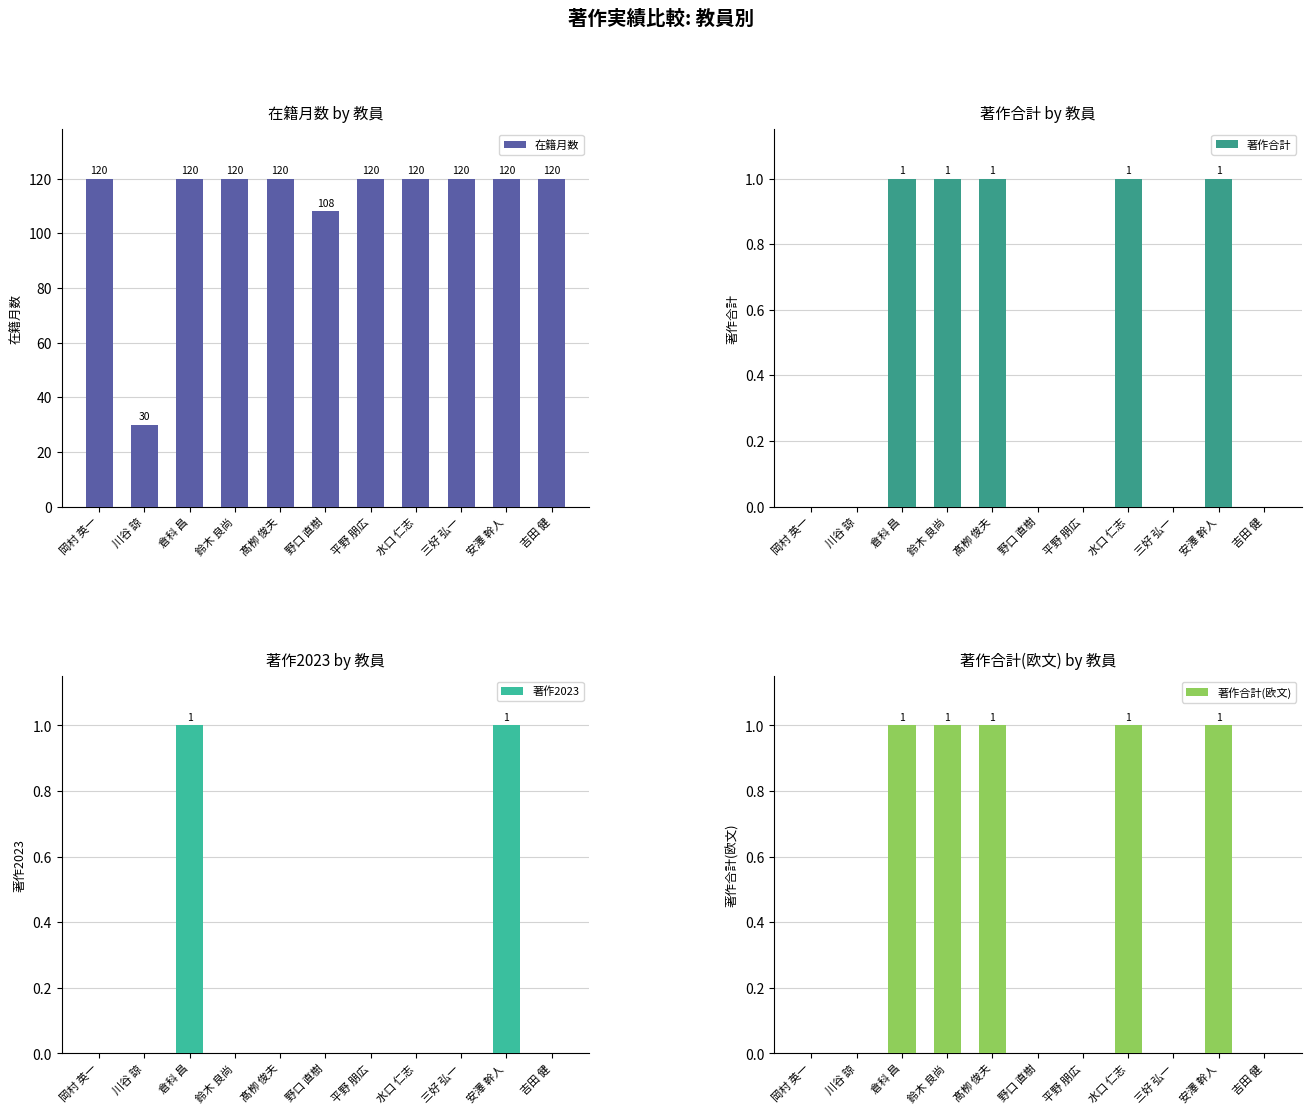

Does the chart contain any negative values?

No